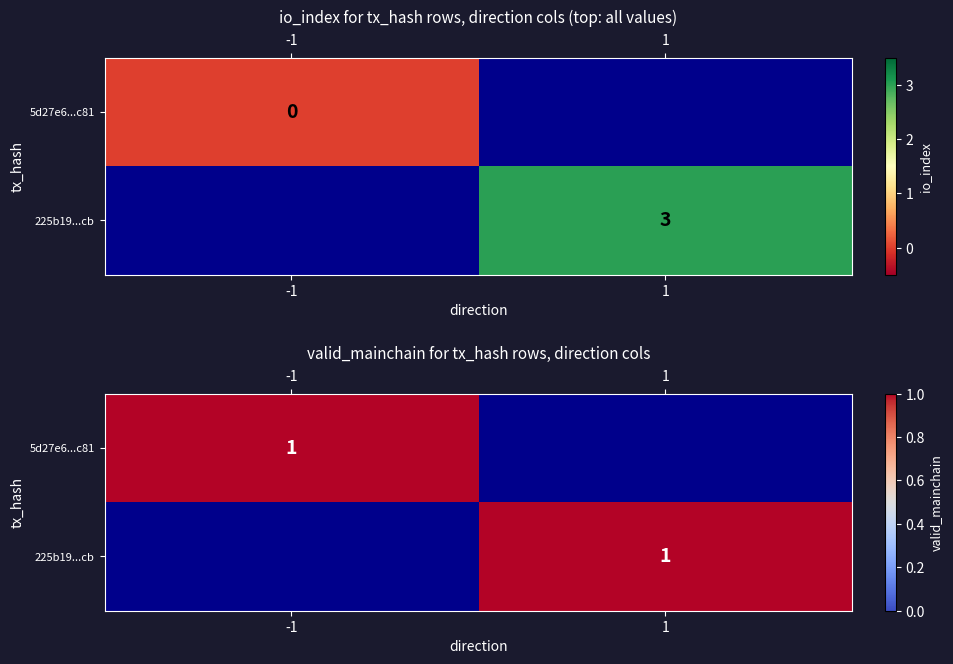

Rank the series at direction from highest to lowest value.

225b19997fbbfc76408eed68f5466854a8ff4cb, 5d27e6bbb491a3013e41734c1148645e1b1ac81